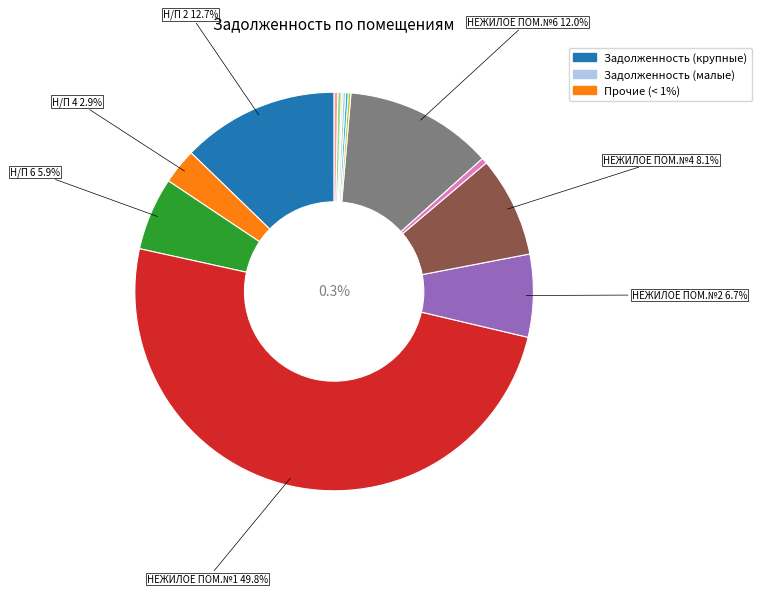

What percentage is the НЕЖИЛОЕ ПОМ.№6 slice, to the nearest percent?

12%